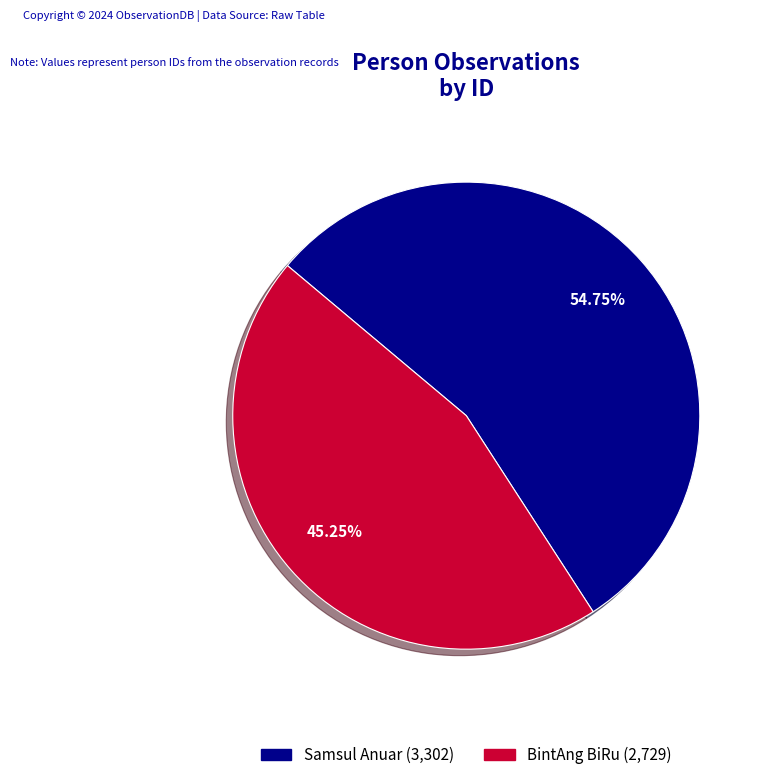

True or false: Samsul Anuar accounts for 55% of the total.

True